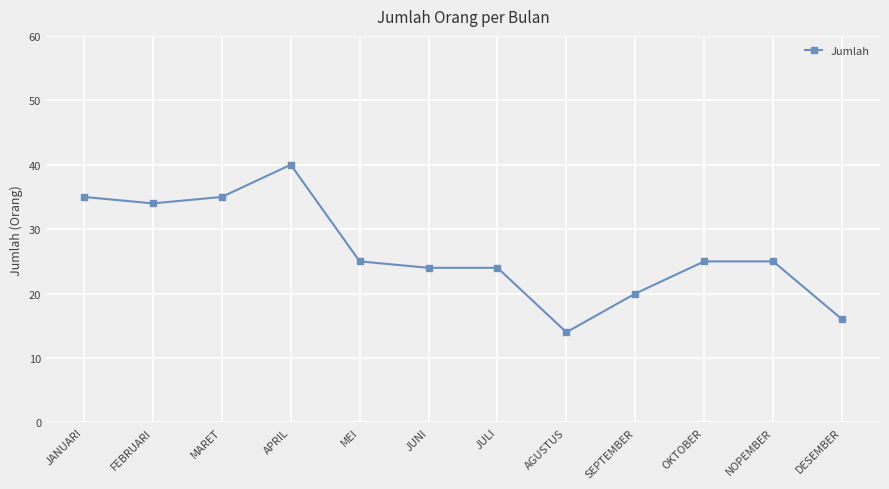

Reading left to right, what are all the values shown in this chart?

JANUARI=35	FEBRUARI=34	MARET=35	APRIL=40	MEI=25	JUNI=24	JULI=24	AGUSTUS=14	SEPTEMBER=20	OKTOBER=25	NOPEMBER=25	DESEMBER=16